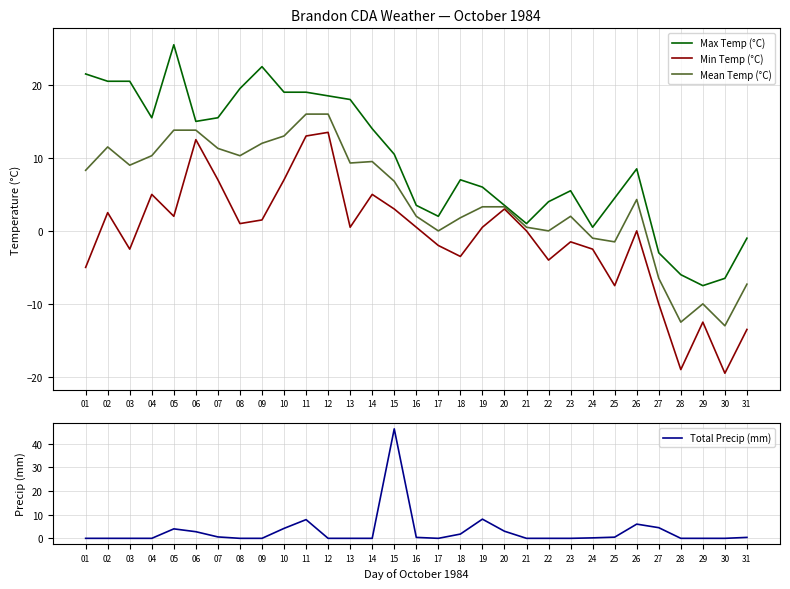

What is the value of the Min Temp (°C) point at the 23rd from the left?

-1.5